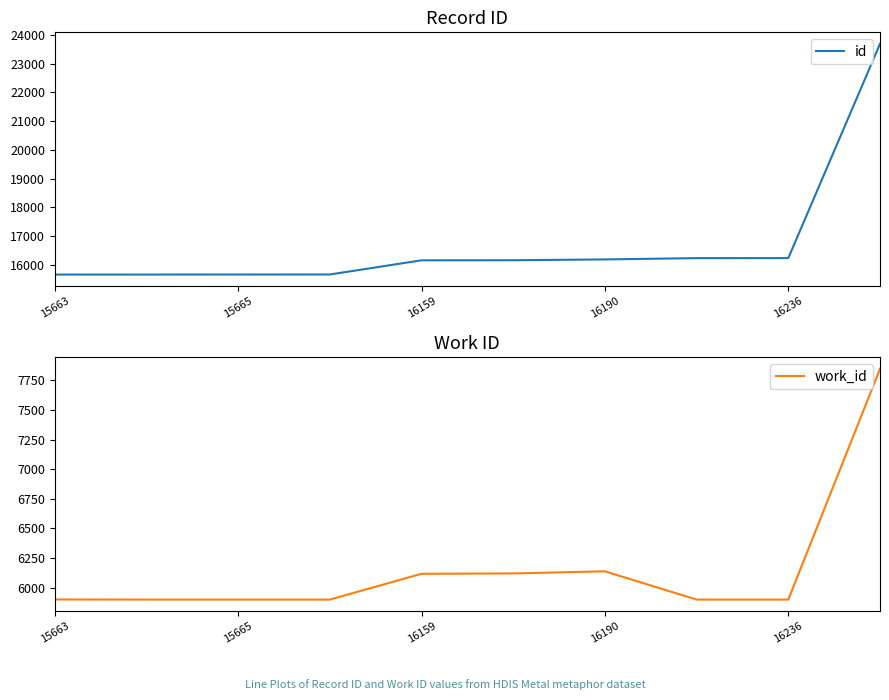

True or false: id and work_id cross at least once.

False